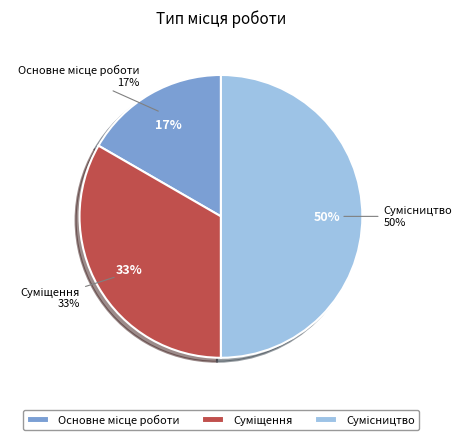

Does Основне місце роботи represent more than half of the total?

No